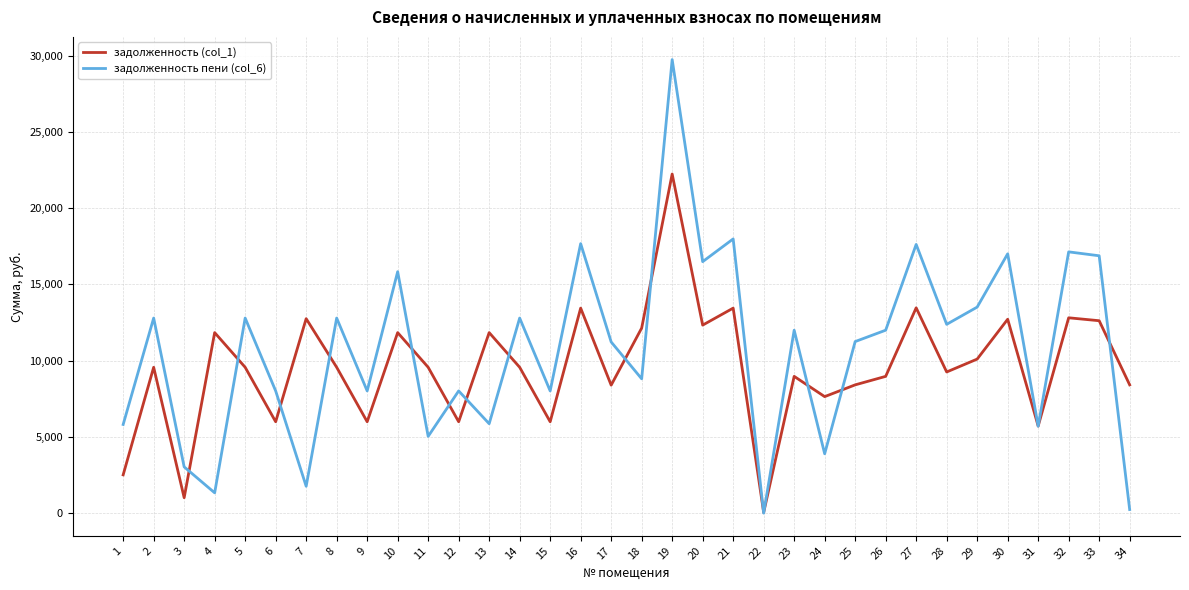

The value of задолженность пени (col_6) at 31 is 2130.4. True or false?

False